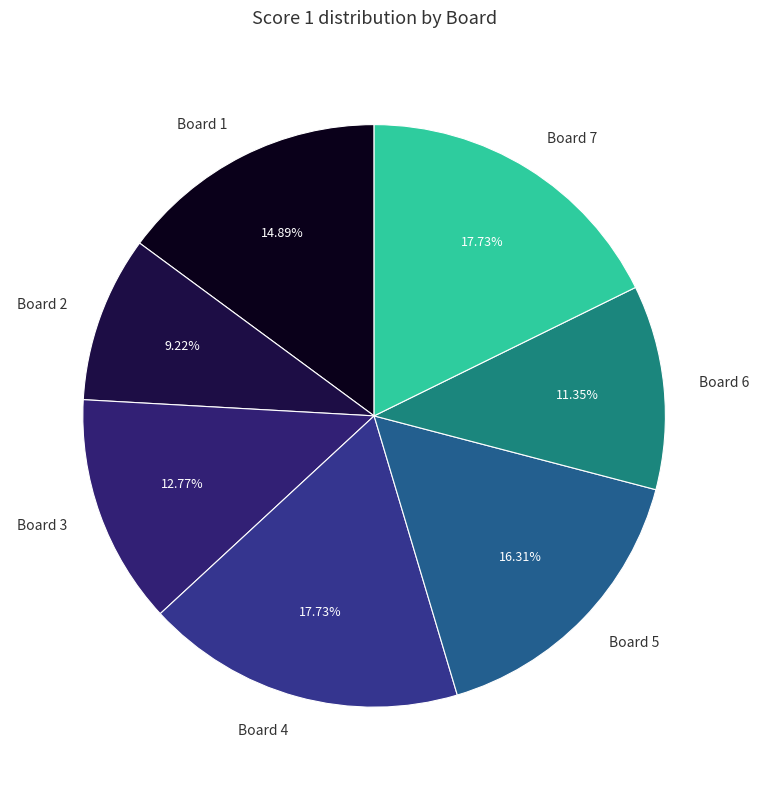

What is the ratio of the value at Board 7 to the value at Board 5?

1.1